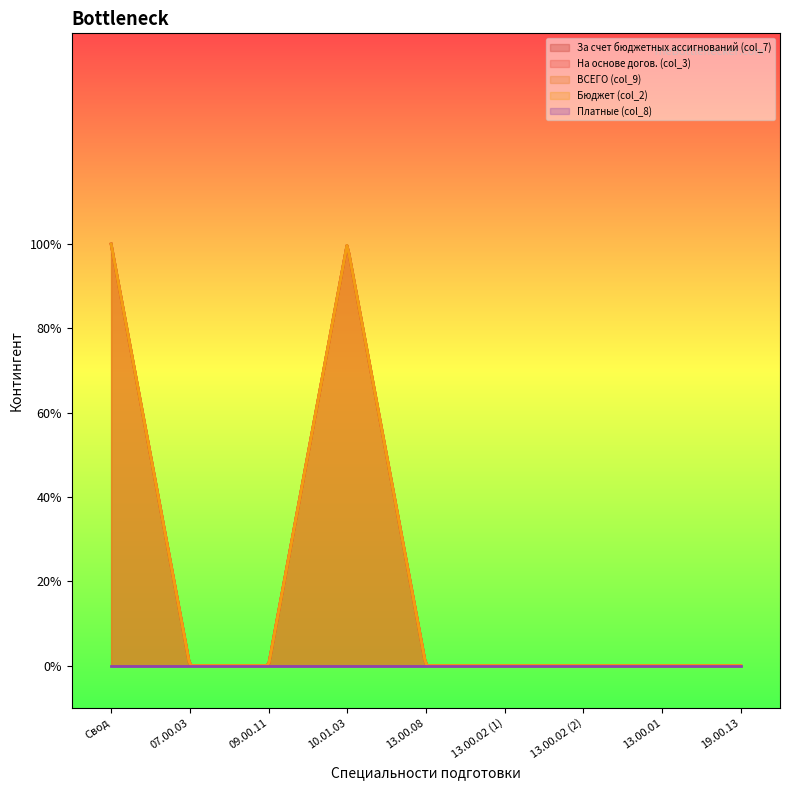

Between 13.00.01 and 13.00.02 (2), which is larger?

13.00.01